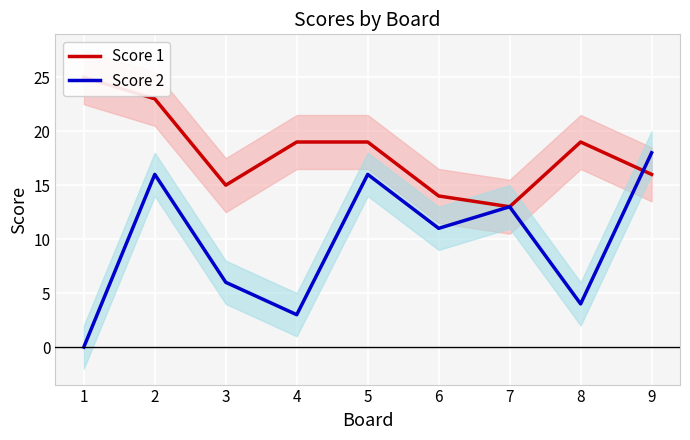

What is the spread (max minus min) of values at 1?

25